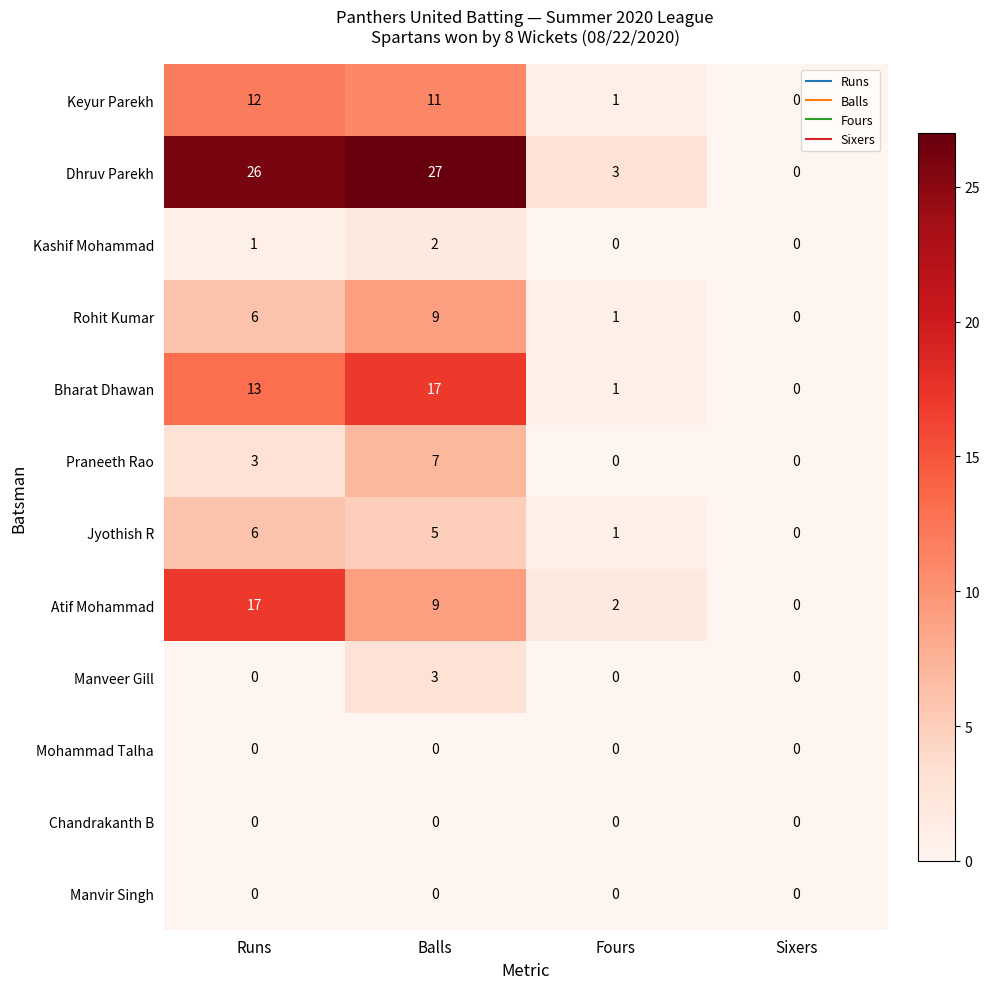

At how many categories does at least one series exceed 17?

2